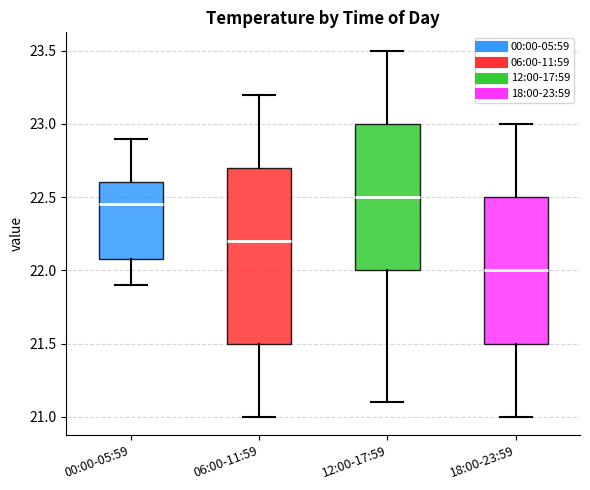

Which box has the highest median line?

12:00-17:59